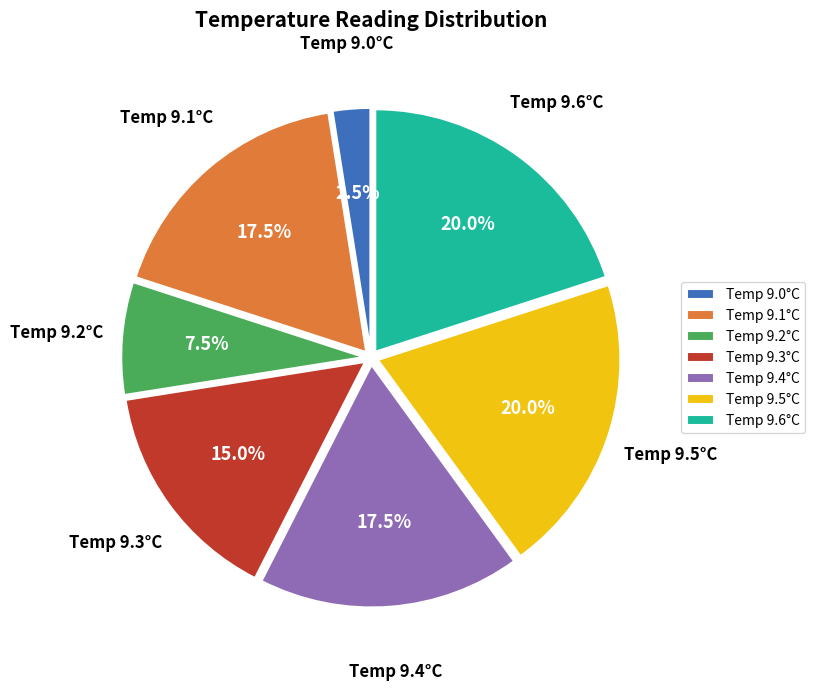

What is the total percentage of Temp 9.5°C and Temp 9.4°C?

37.5%